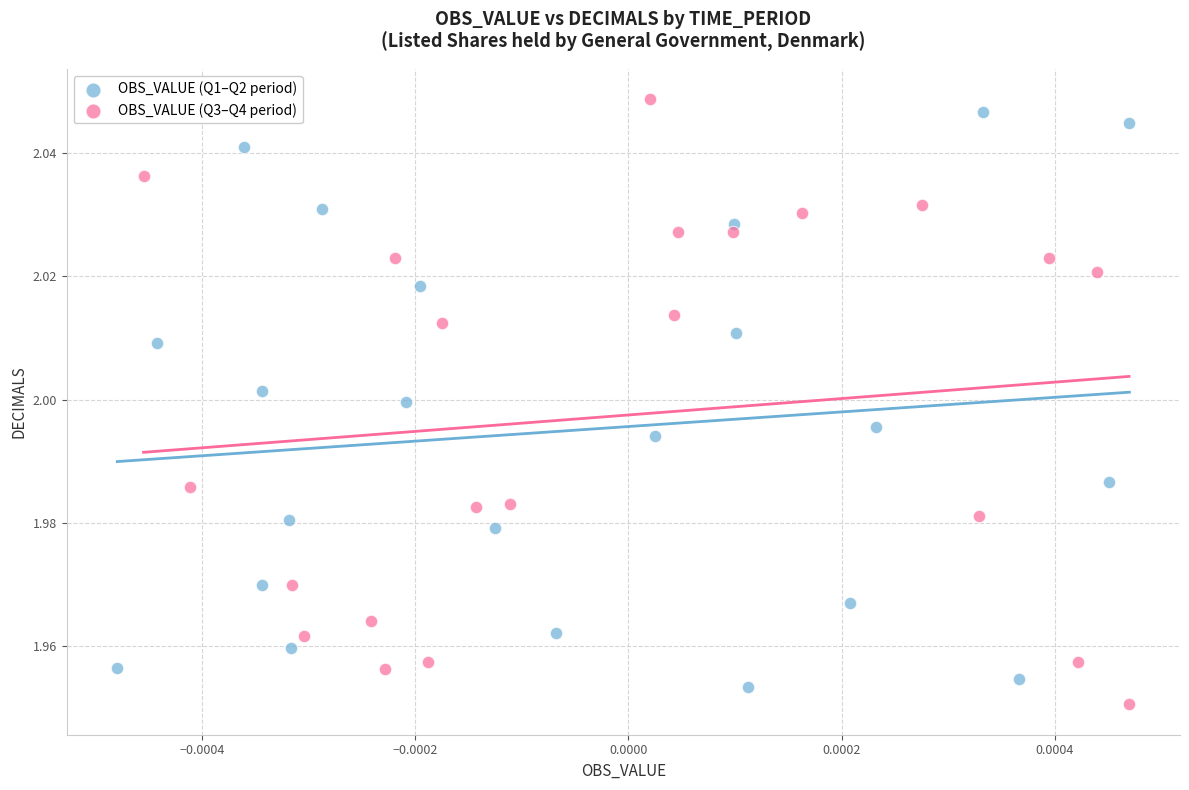

What are all the series names shown in the legend?

OBS_VALUE (Q1–Q2 period), OBS_VALUE (Q3–Q4 period)